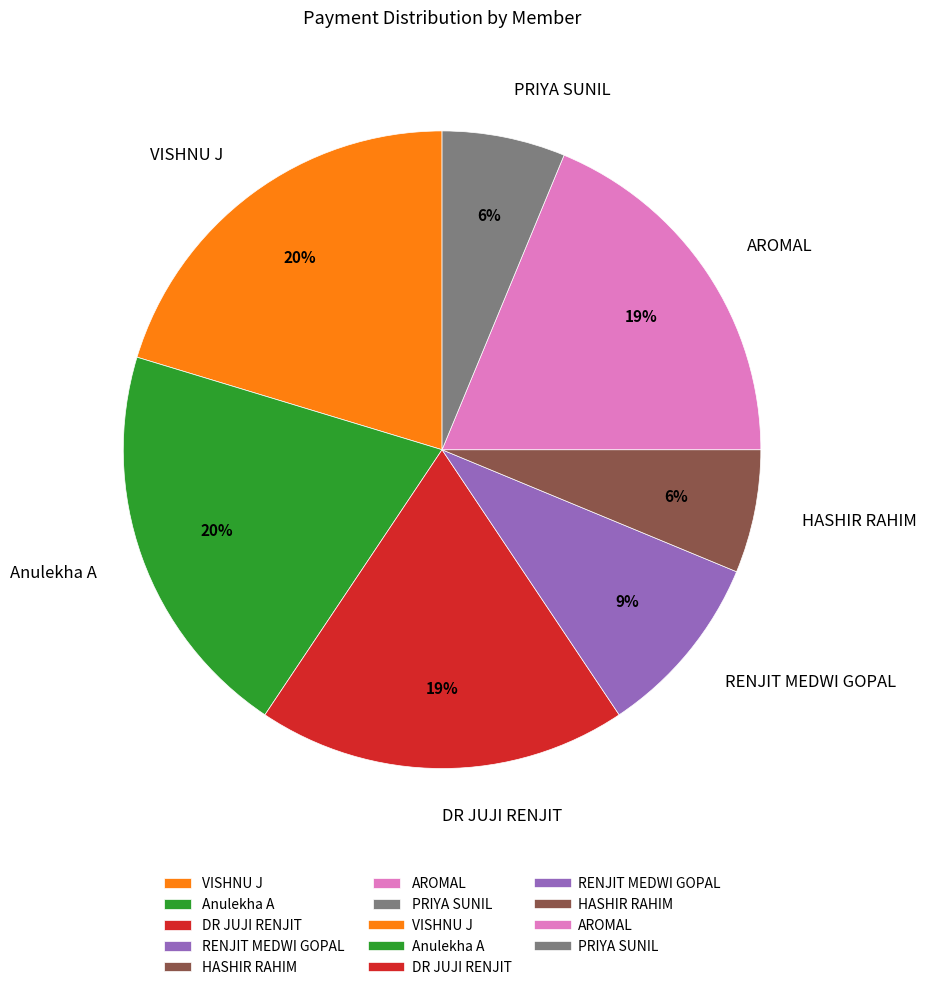

Is it true that VISHNU J is 4% of the pie?

False